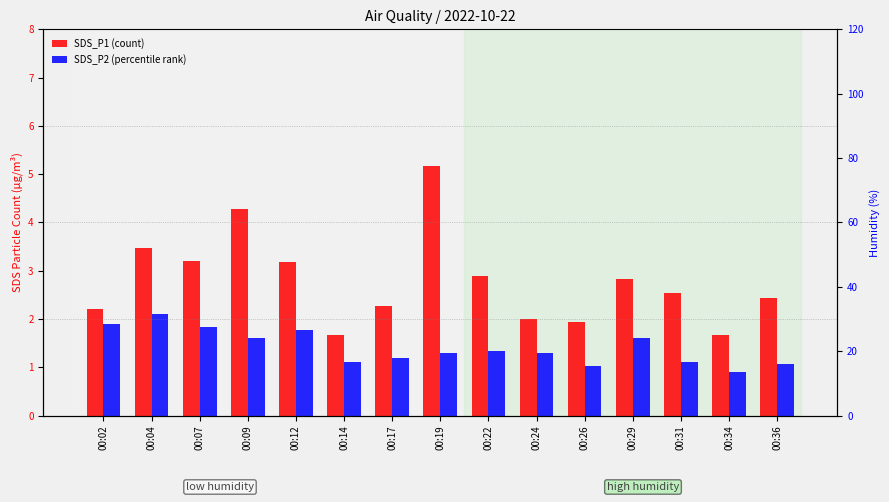

How many bars are there in each group?

2